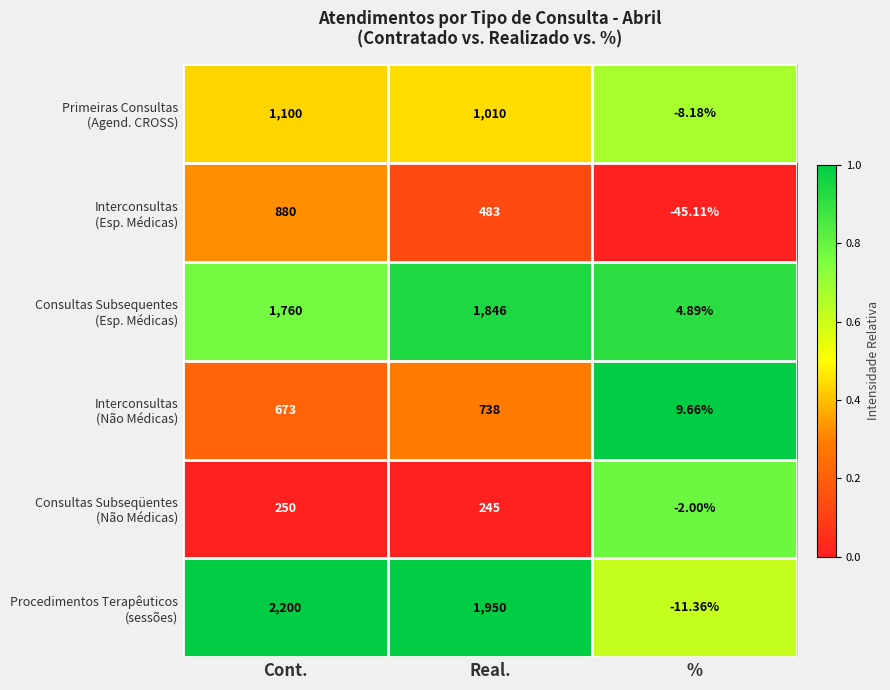

At which category is the sum across all series the highest?

Cont.